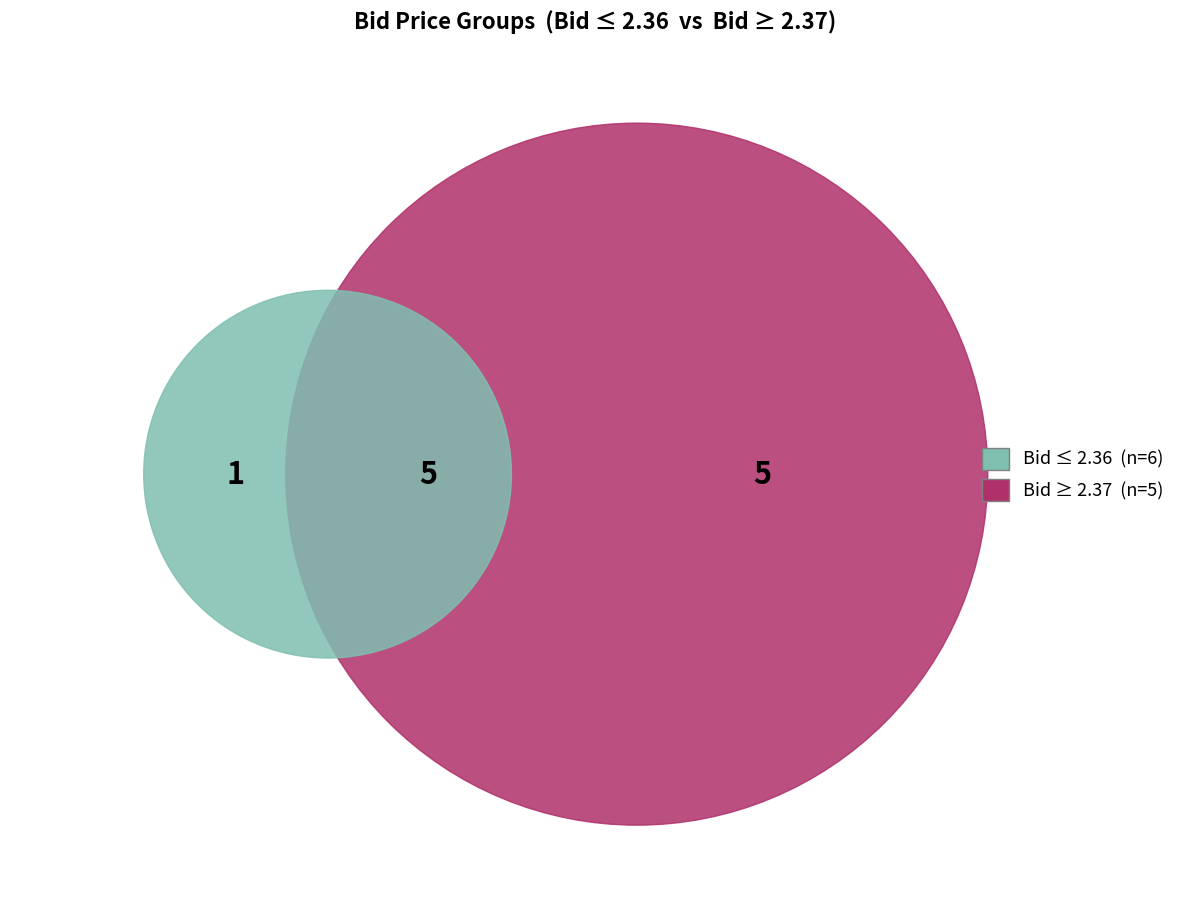

Is the sum of 11:15:07.279 and 12:04:29.445 greater than half?

No